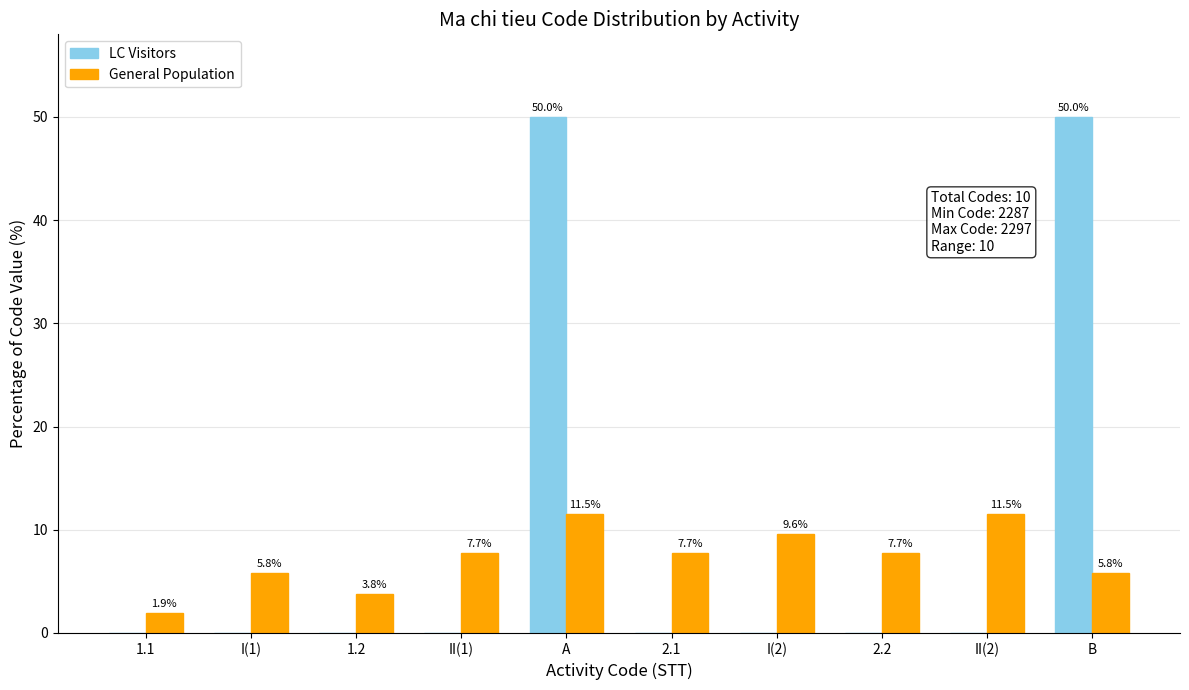

What is the highest value of the General Population series?

11.5